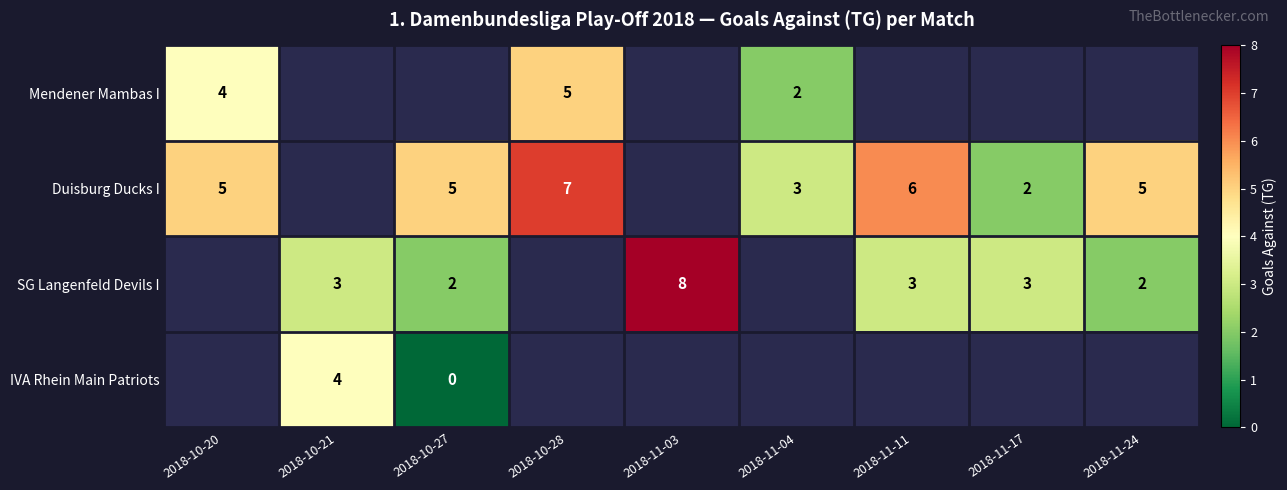

What is the sum of the IVA Rhein Main Patriots values at 2018-10-27 and 2018-10-21?

4